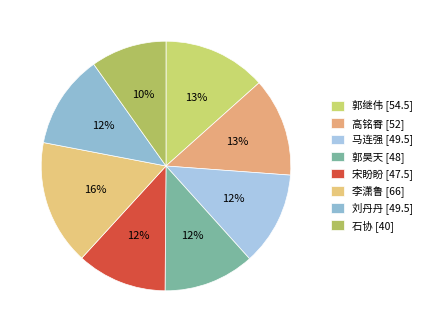

Which slice is the largest?

李潇鲁